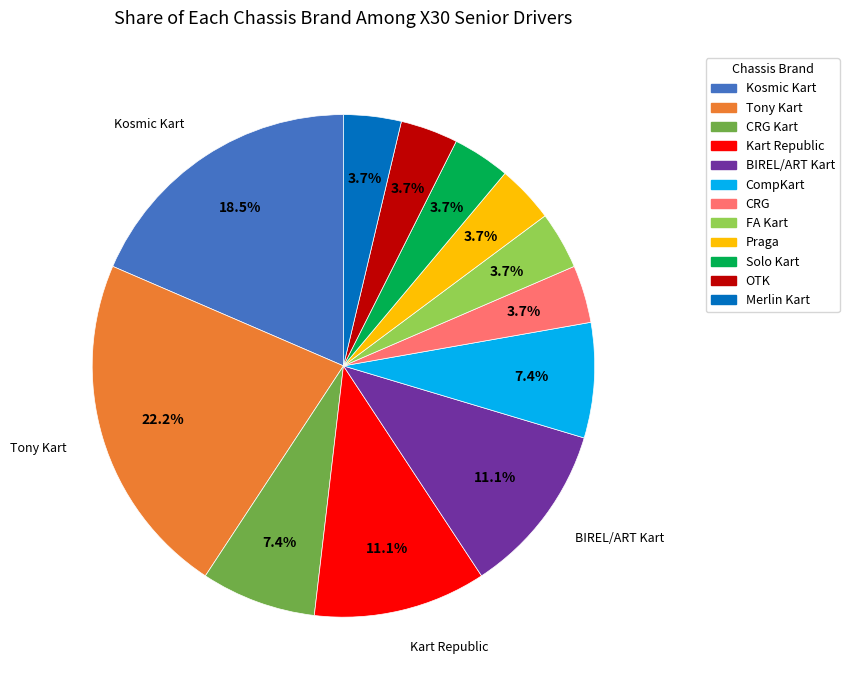

Is there a majority slice in this chart?

No